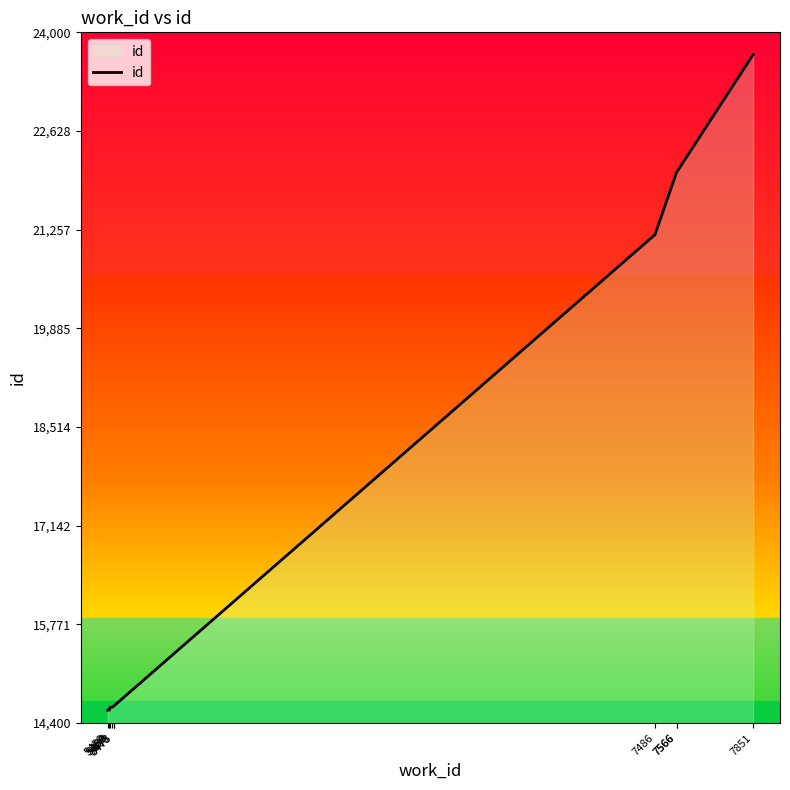

What is the difference between the maximum and minimum values?

9111